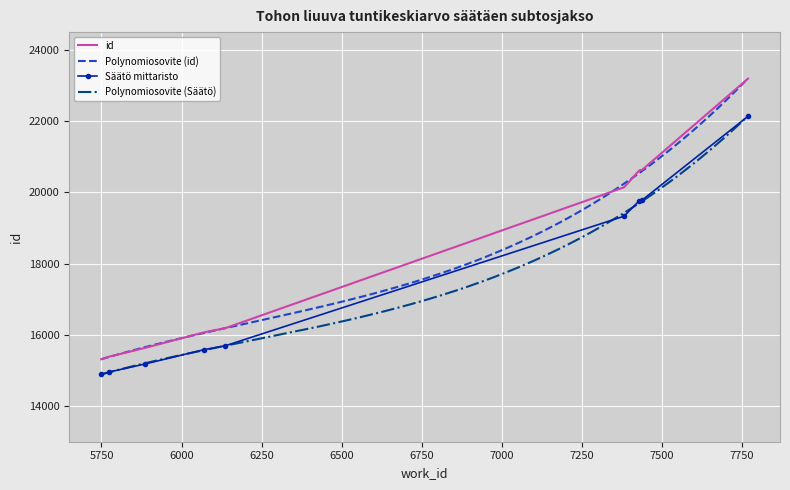

What value does the data have at 7382, to the nearest 50?

20150